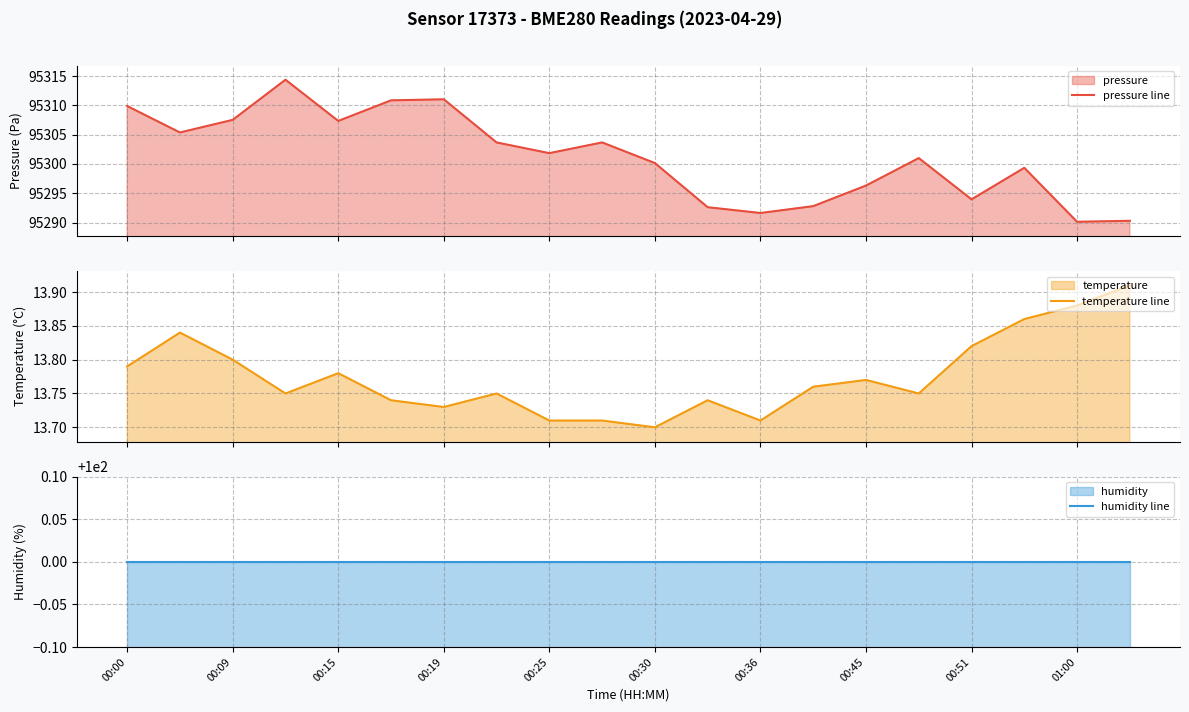

Which series has the largest total across all categories?

pressure line